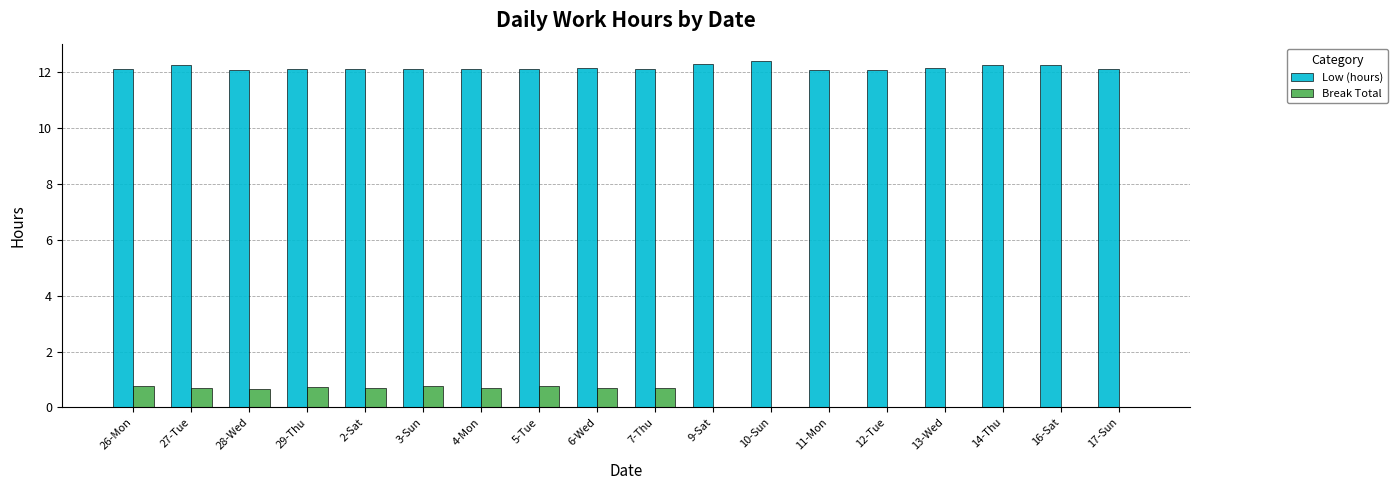

What is the sum of the Low (hours) values at 11-Mon and 27-Tue?

24.4